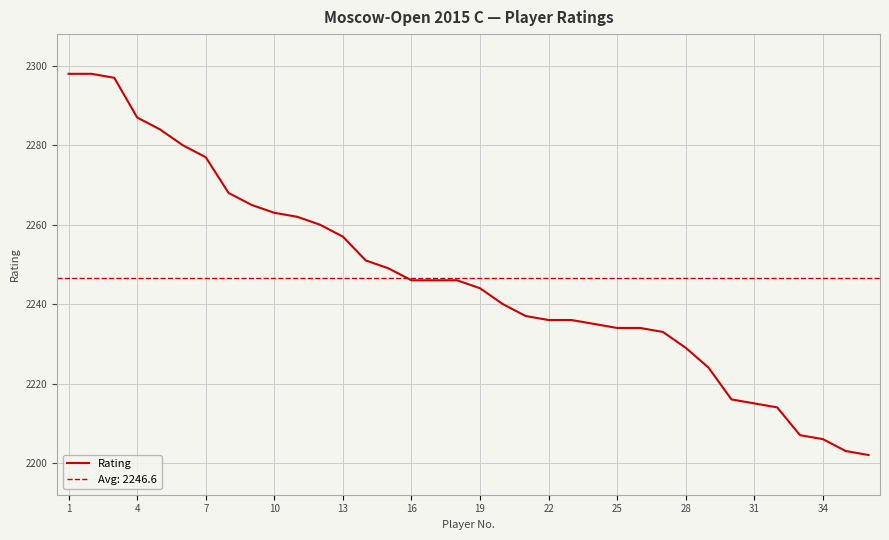

The Rating series shows 2287 at 4. True or false?

True